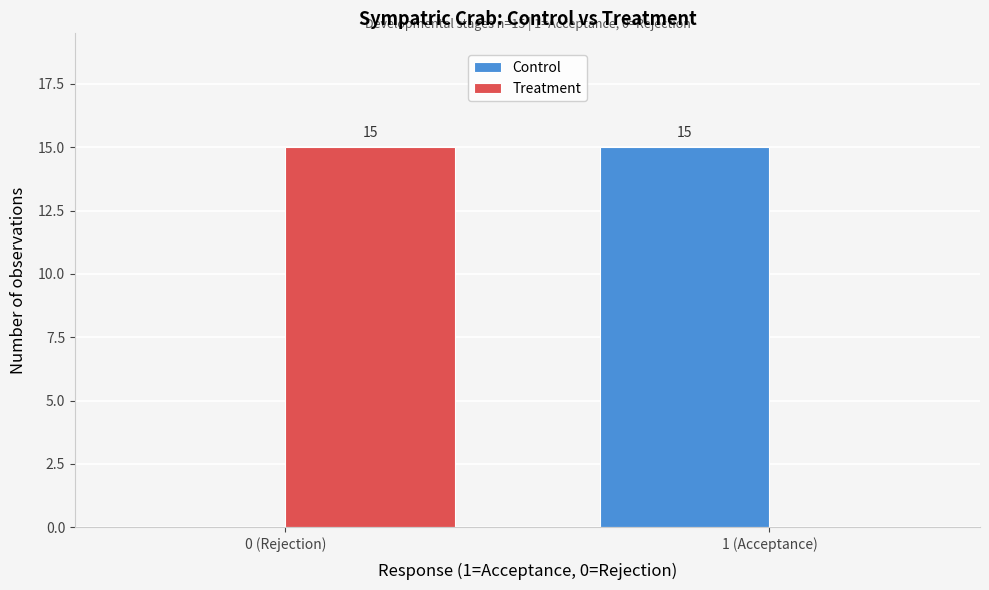

Reading left to right, what are all the values shown in this chart?

Control: 0 (Rejection)=0	1 (Acceptance)=15
Treatment: 0 (Rejection)=15	1 (Acceptance)=0